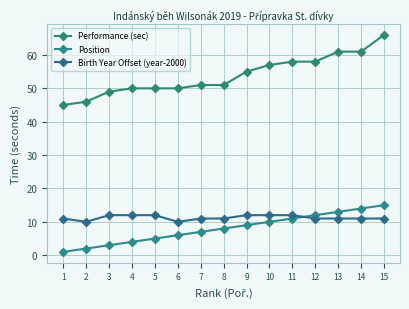

Does the chart display data point markers on the line(s)?

Yes